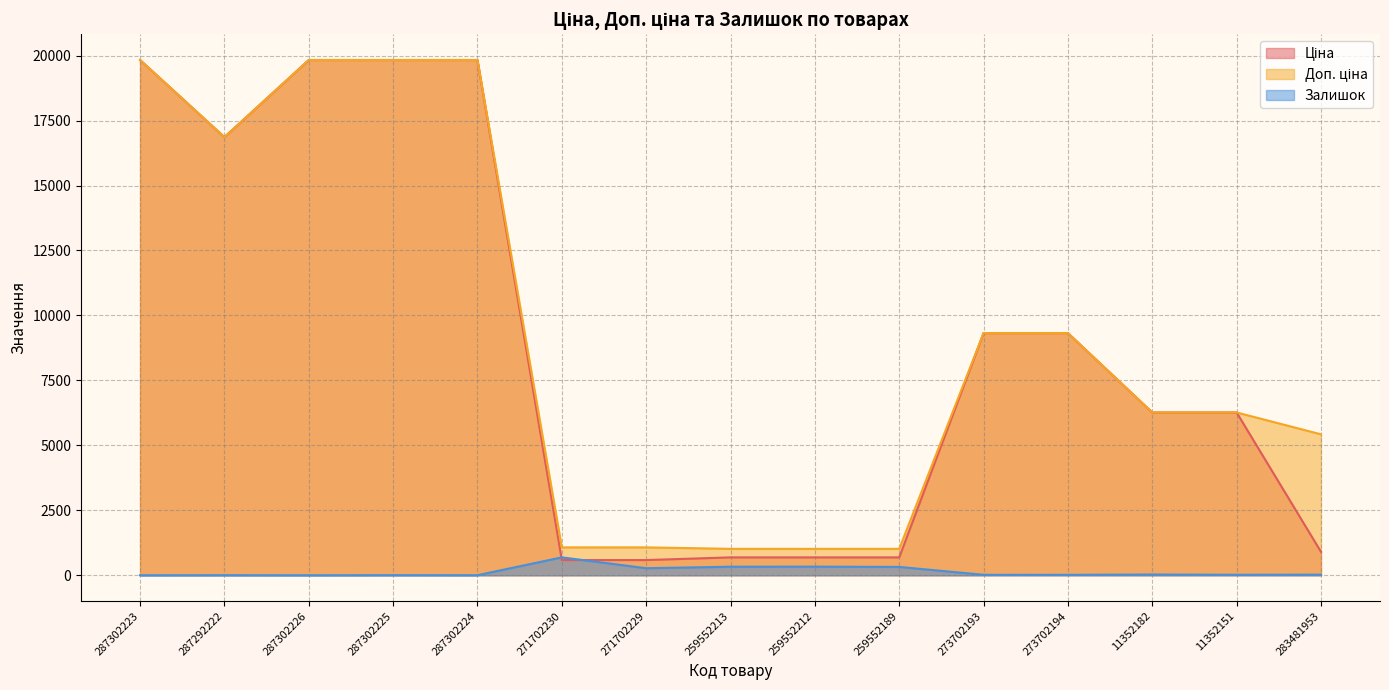

Between which two adjacent categories do Залишок and Ціна first intersect?

287302224 and 271702230